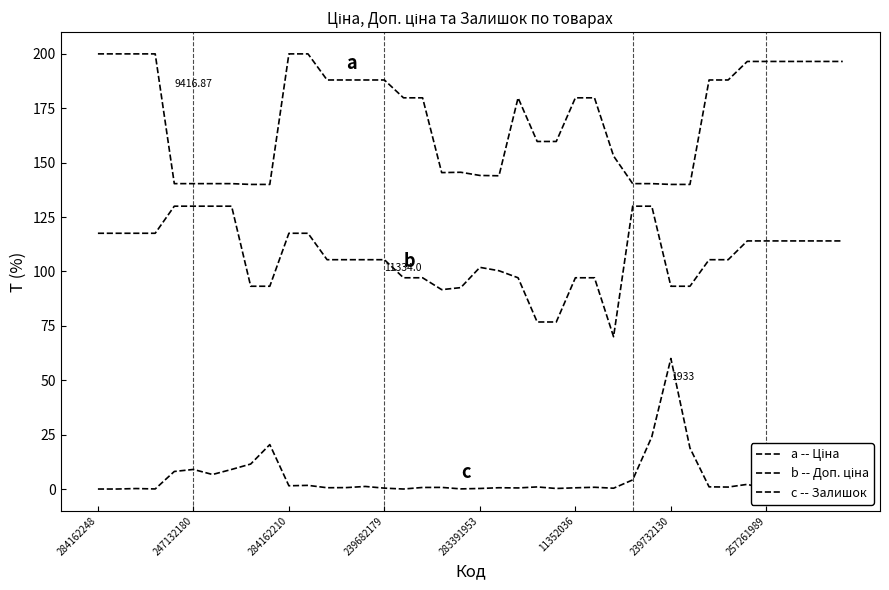

True or false: a -- Ціна and c -- Залишок intersect in this chart.

False